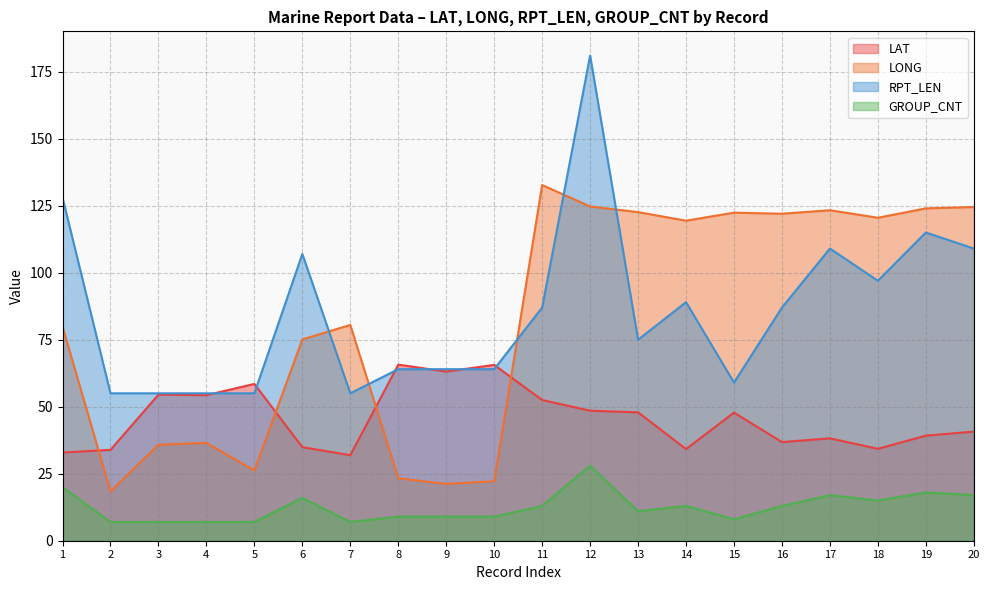

The value of GROUP_CNT at 9 is 9.0. True or false?

True